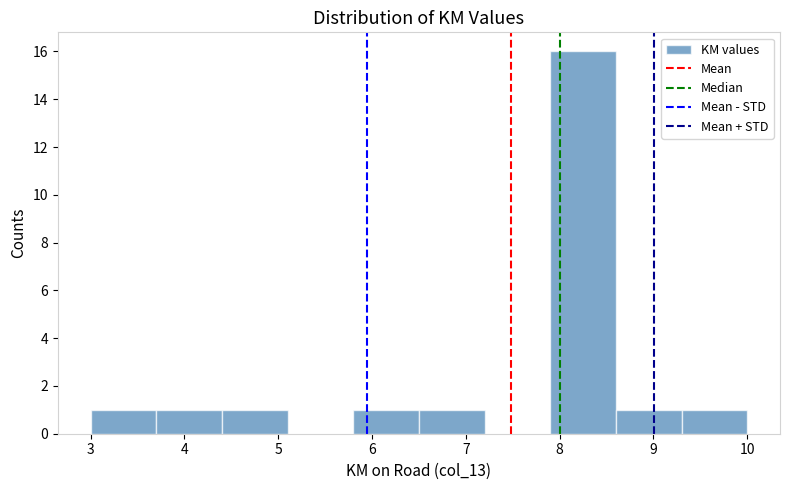

Which range on the x-axis has the tallest bar?

7.9 to 8.6